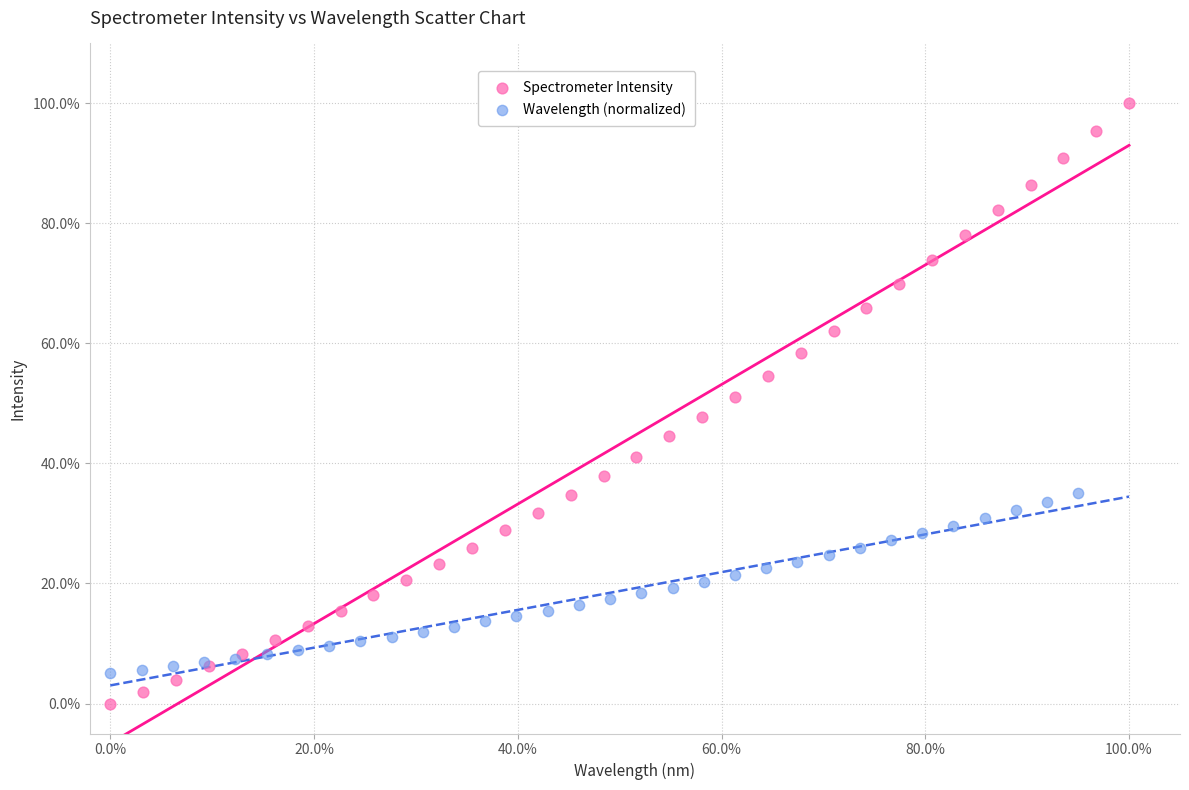

Which series has the largest Y range (max minus min)?

Spectrometer Intensity